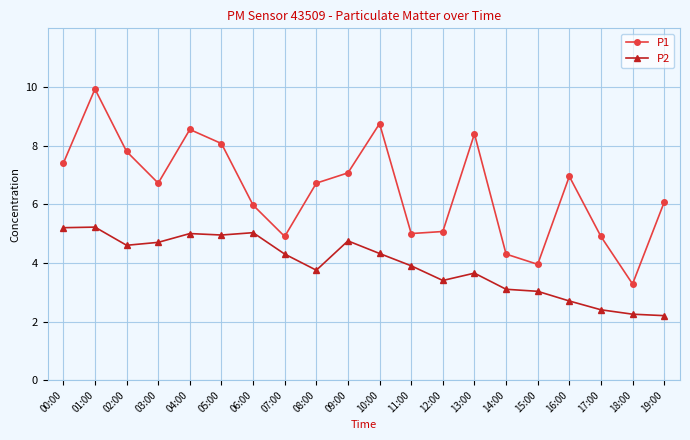

How many categories are shown in the chart?

20